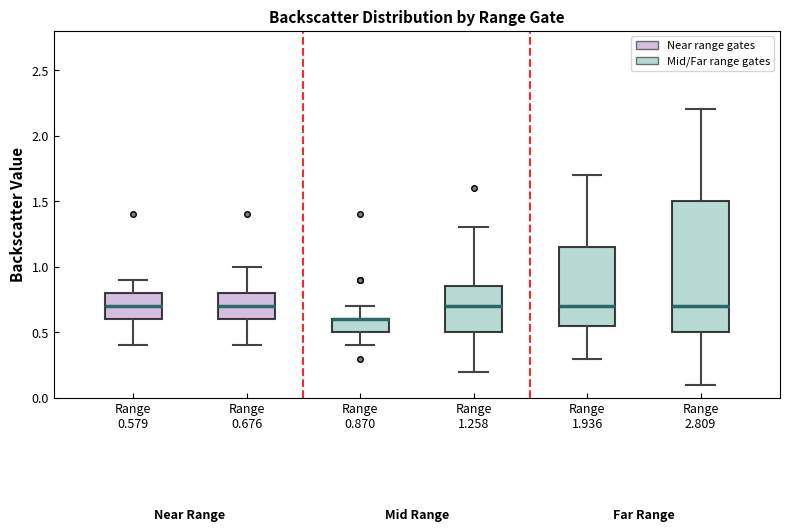

Where is the upper edge of the box for Range 0.676 on the y-axis? The values are not printed on the chart, so give them approximately, as read against the axis.

0.80